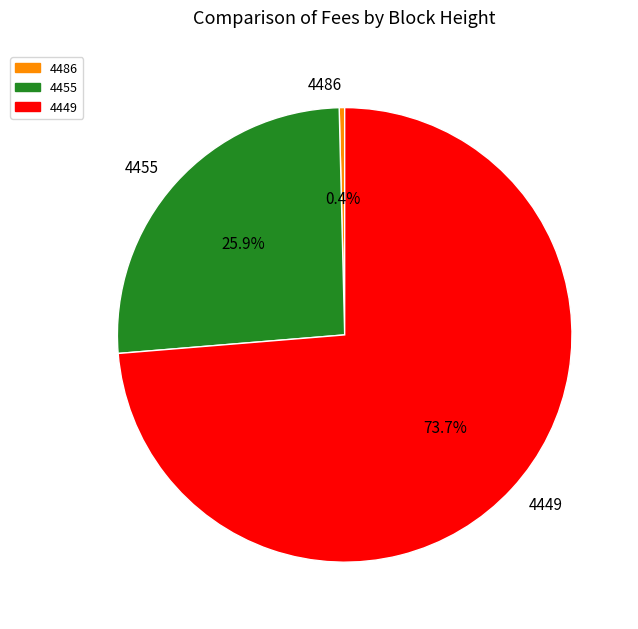

To the nearest percent, what percentage of the pie is 4449?

74%